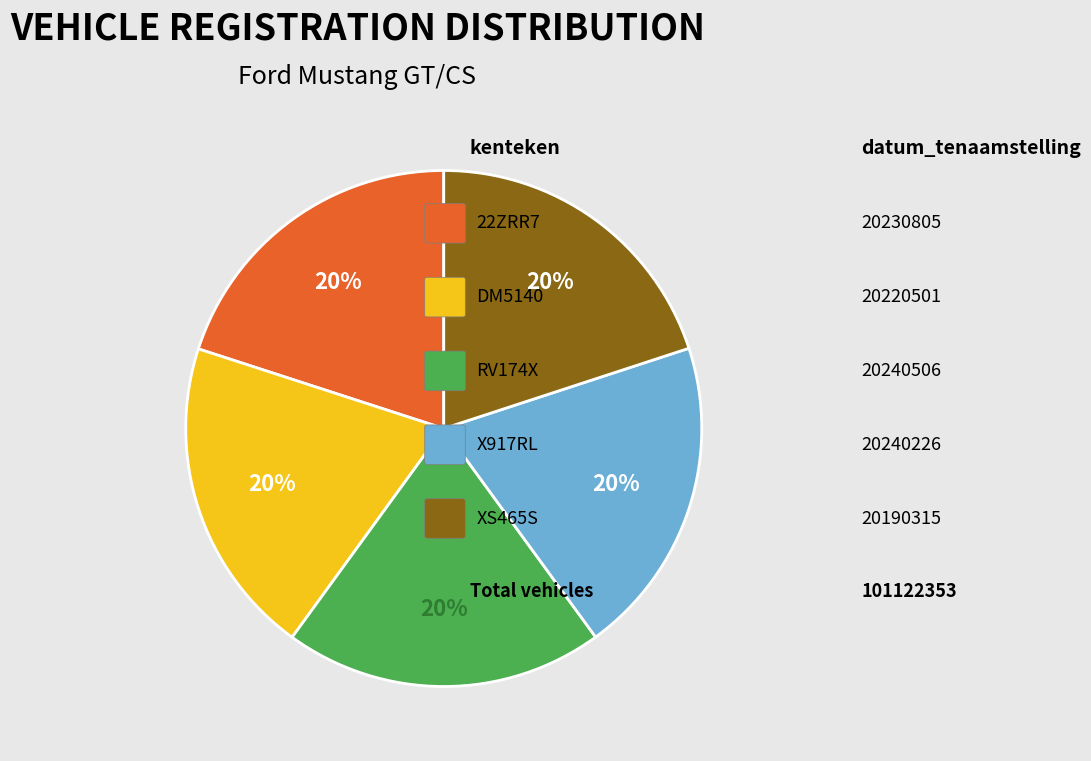

How many slices are in this pie chart?

5